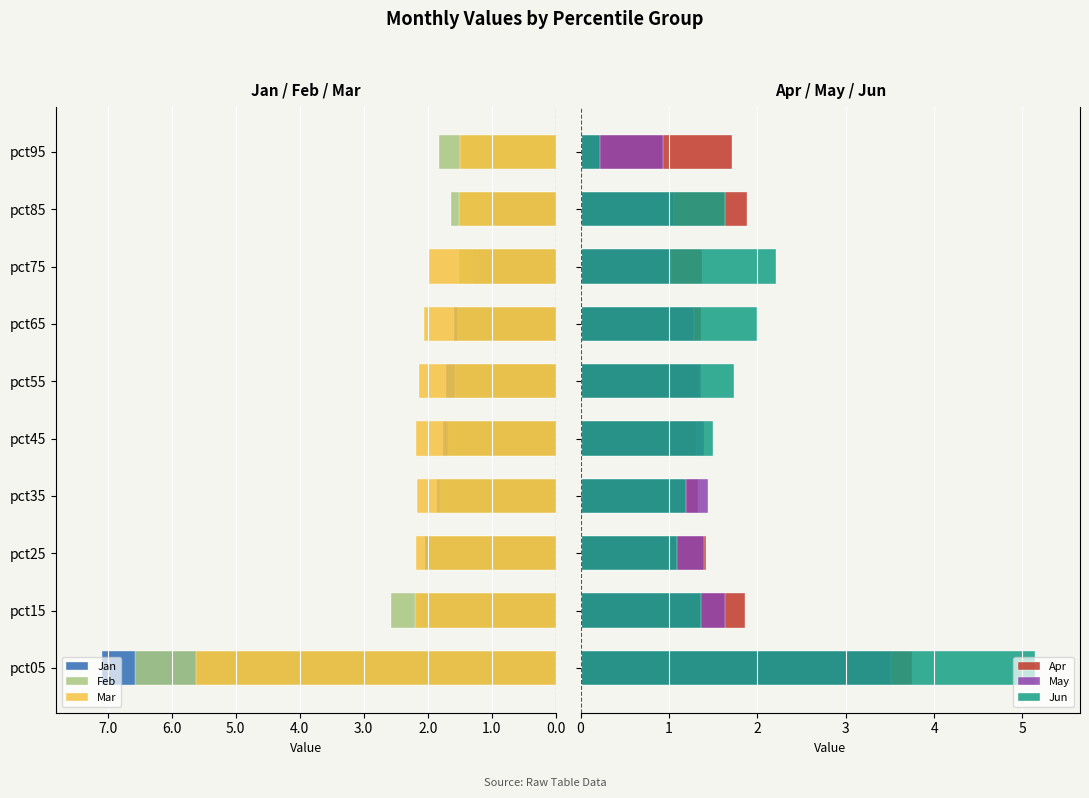

How many distinct data groups are displayed?

6